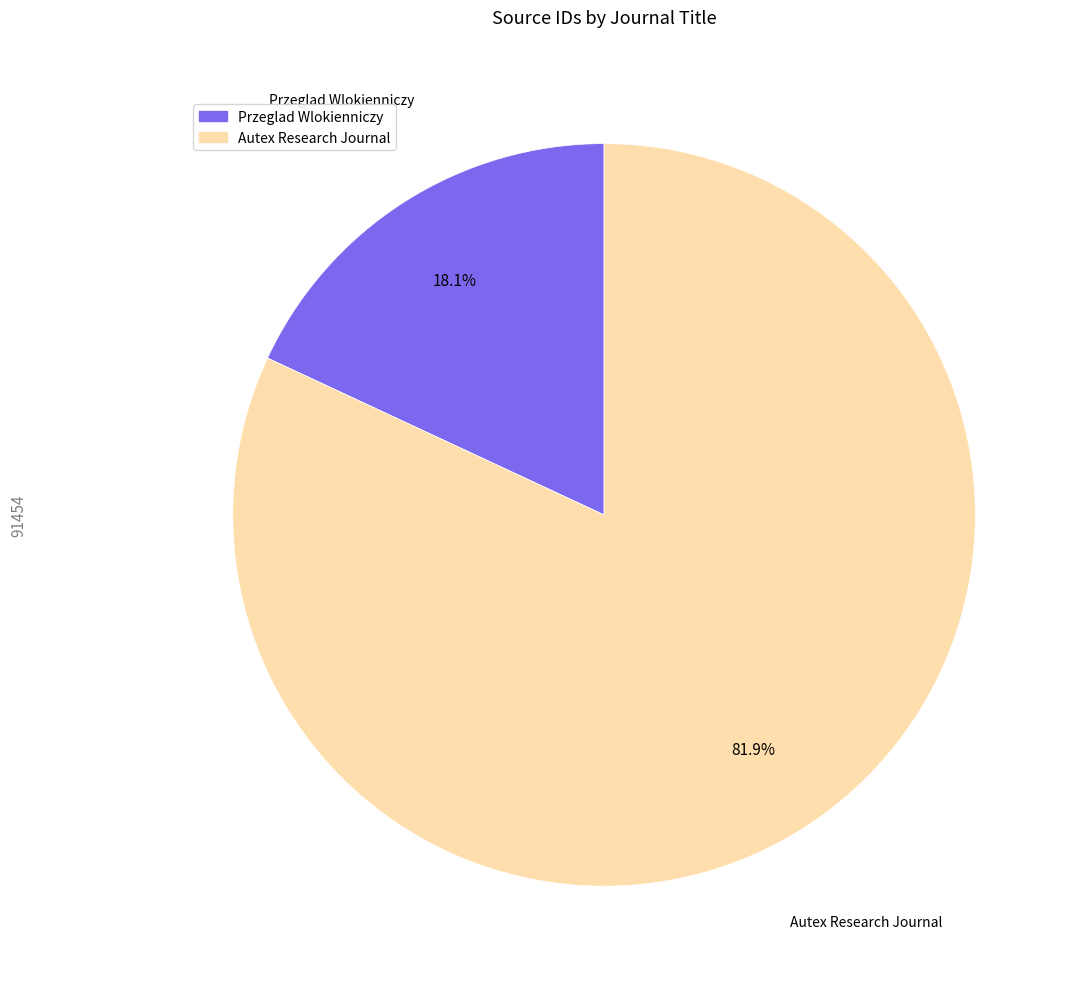

How many segments does this pie chart have?

2